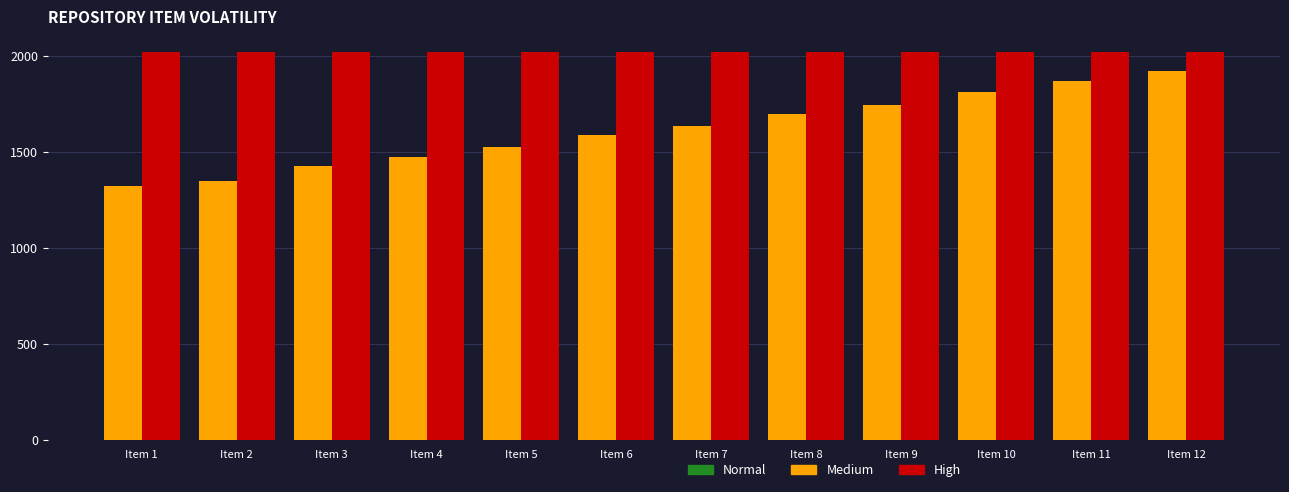

What is the approximate value of Medium at Item 5, to the nearest 50?

1500